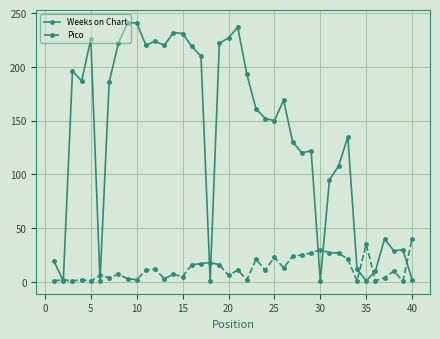

True or false: Weeks on Chart and Pico intersect in this chart.

True